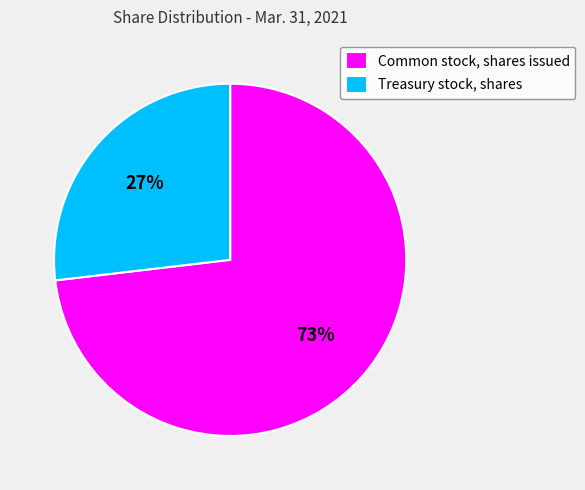

How many segments does this pie chart have?

2